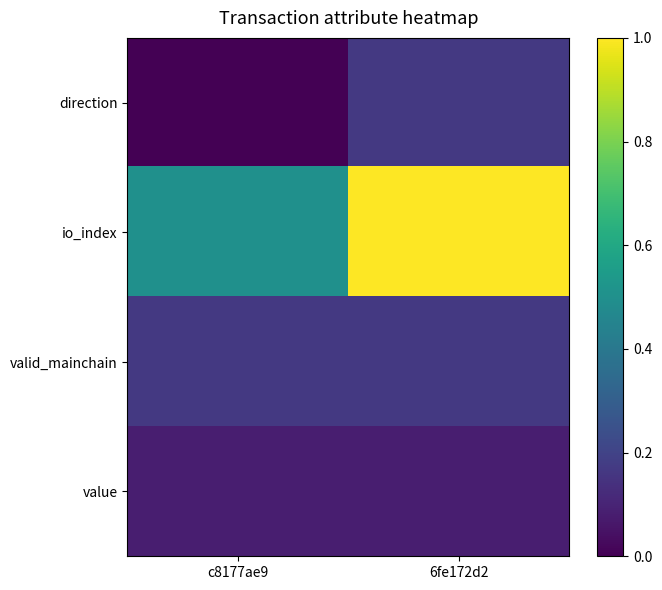

At how many categories does at least one series exceed 0?

2